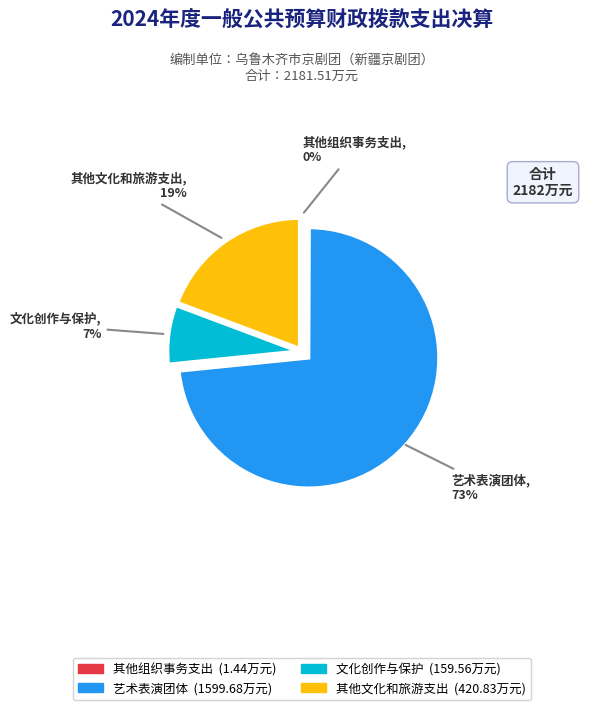

Combined, do 文化创作与保护 and 艺术表演团体 account for over 50%?

Yes